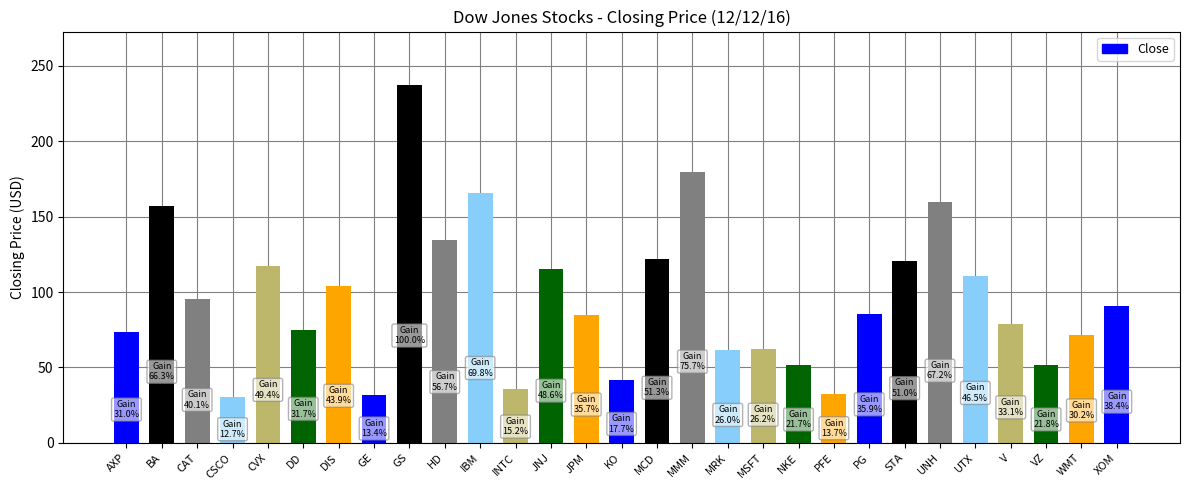

What is the maximum value shown in the chart?

237.2